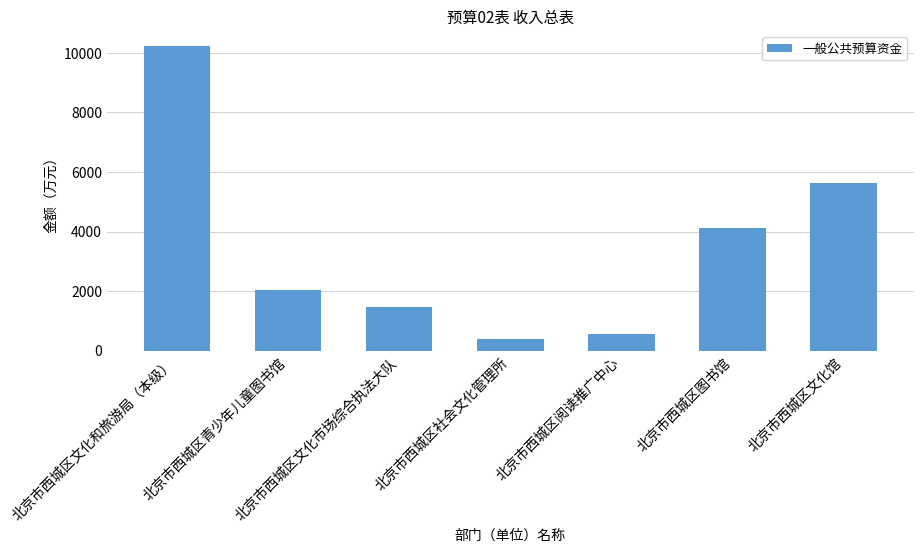

Count the number of data series in this chart.

1